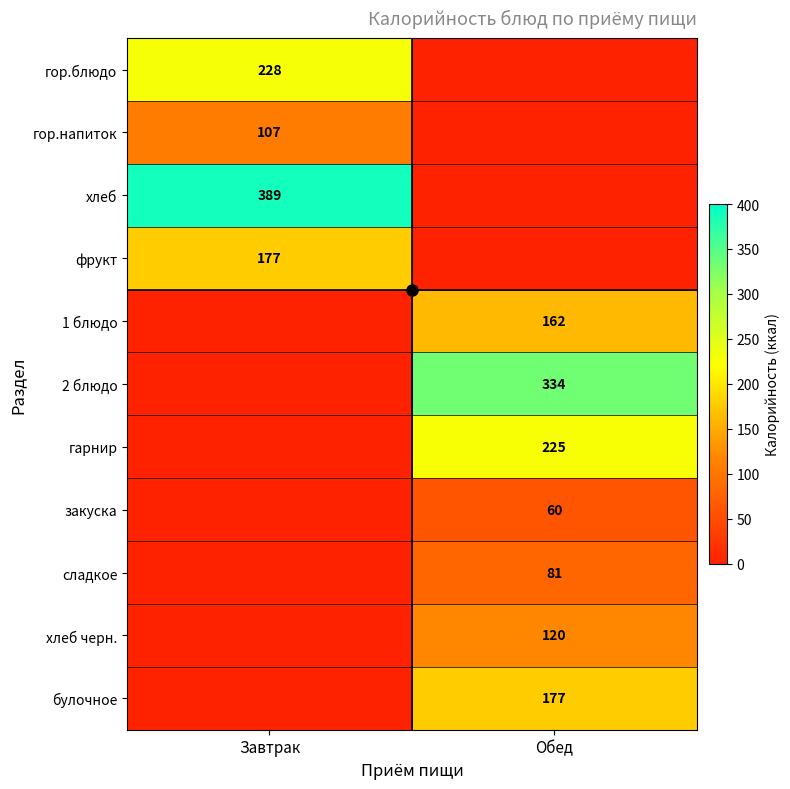

How many data points does each series have?

2